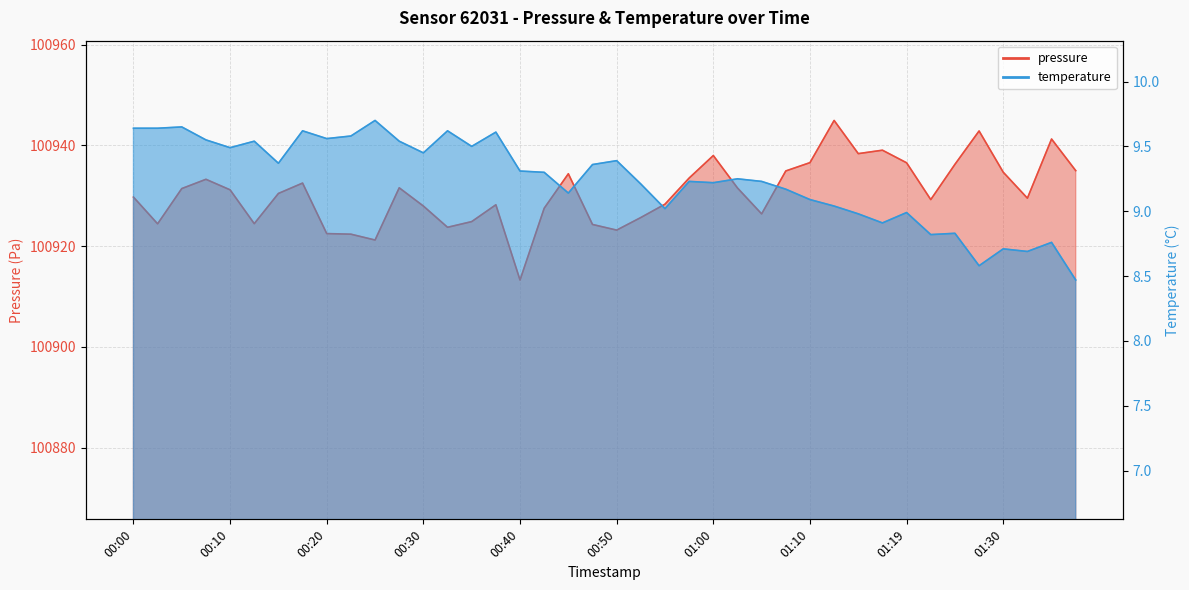

True or false: pressure has a value of 100931.4 at 00:05.

True